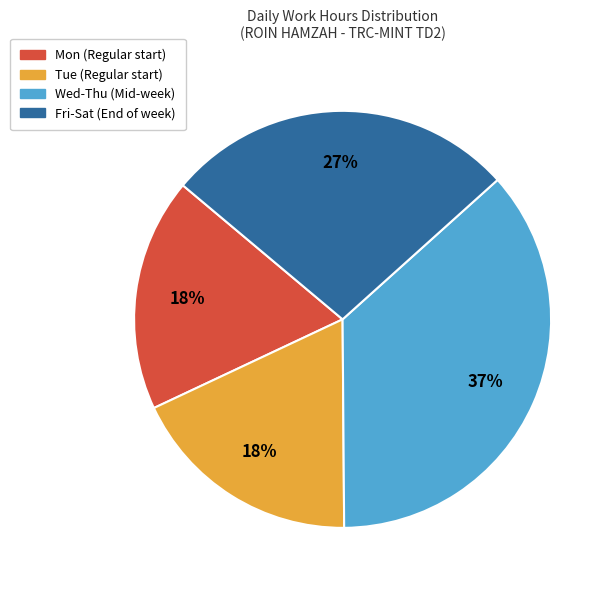

How many slices are in this pie chart?

4